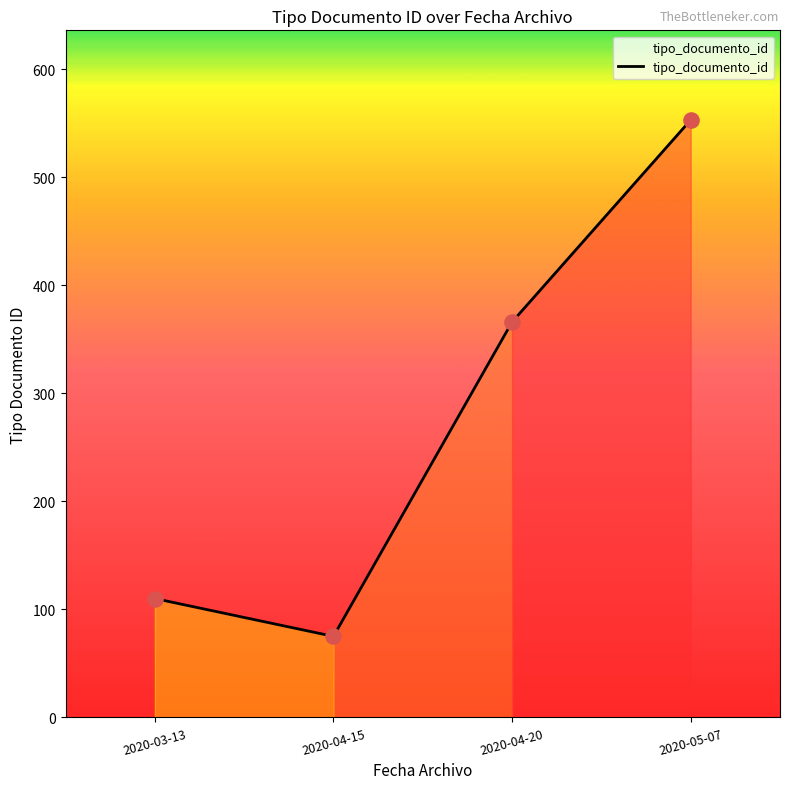

What is the change in value from 2020-04-15 to 2020-04-20?

+291